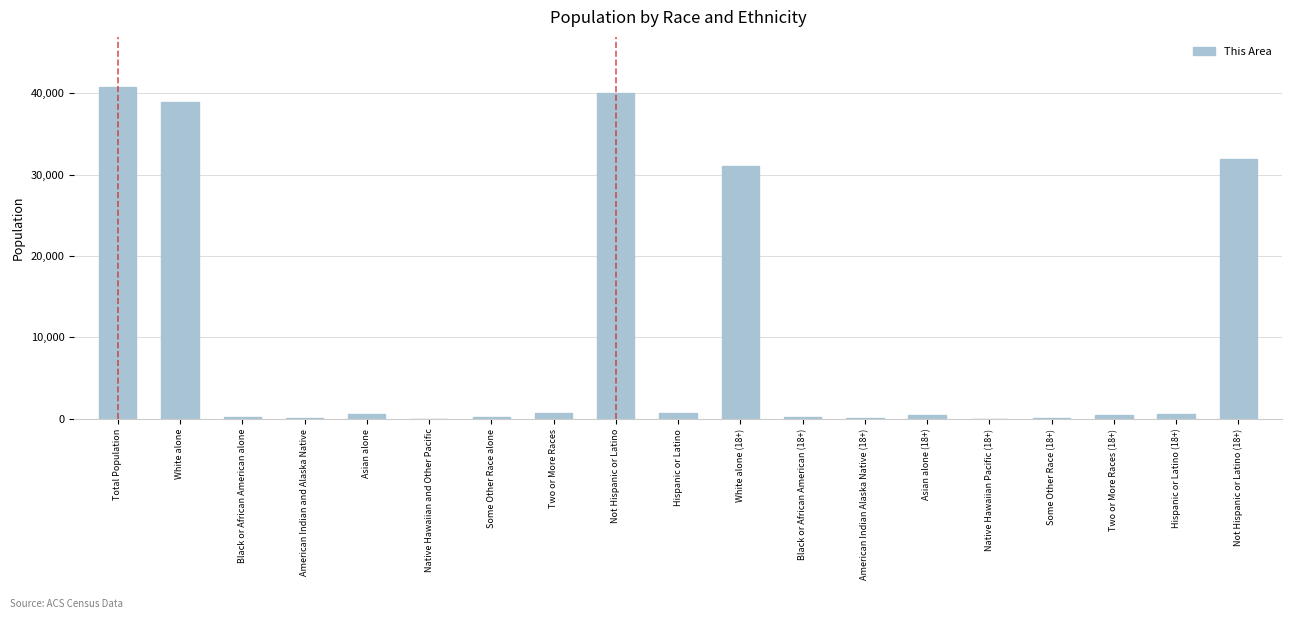

Is it true that the value at Total Population is 9786?

False